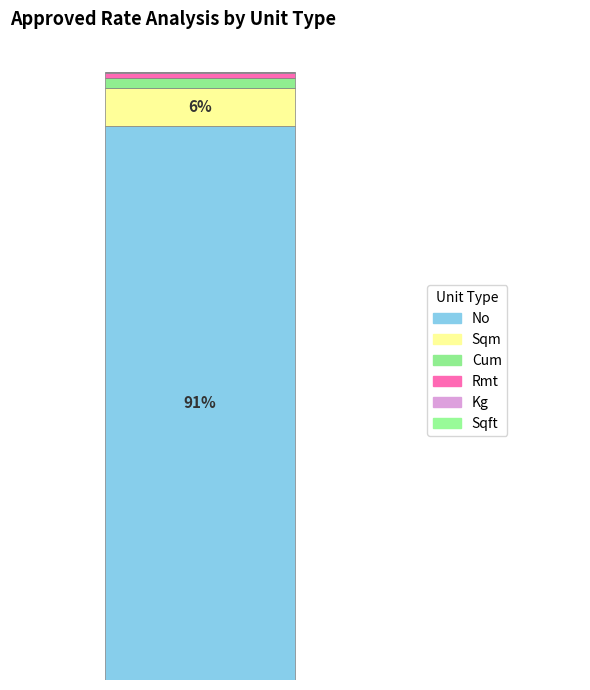

Are the bars grouped side by side (vs. stacked)?

No